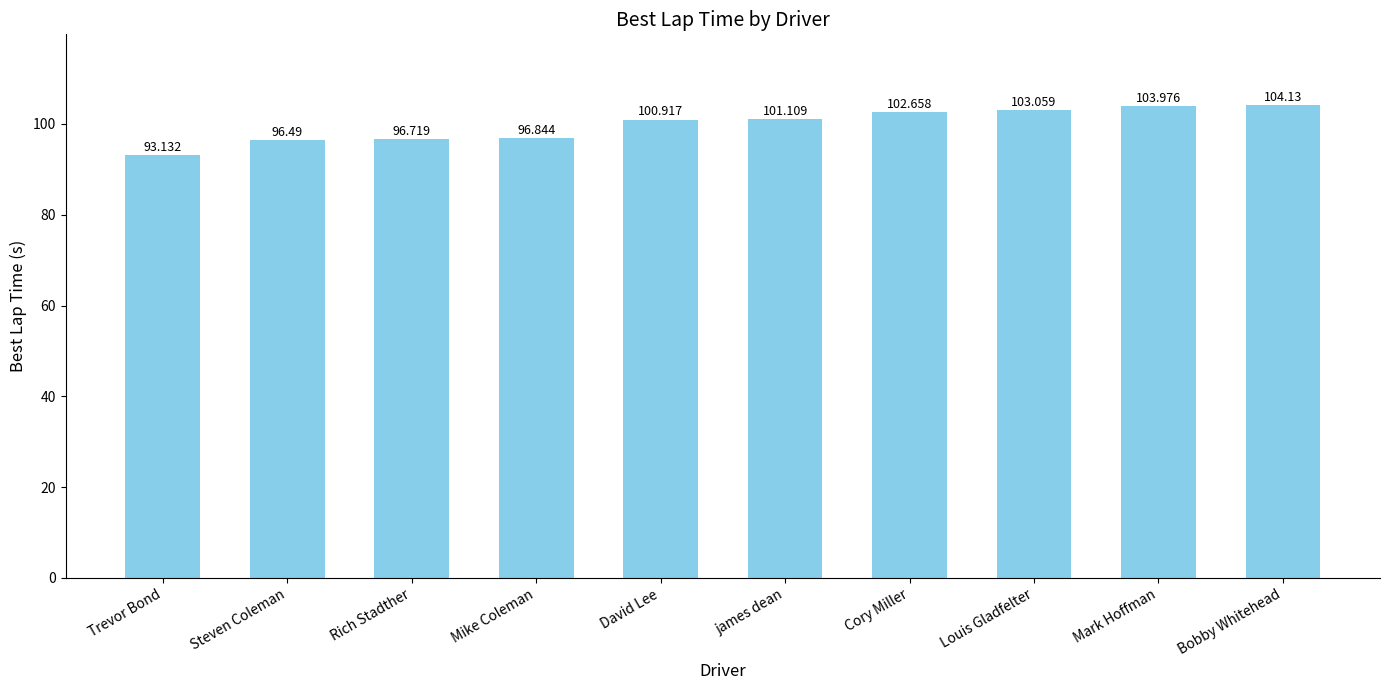

What is the smallest value displayed?

93.1